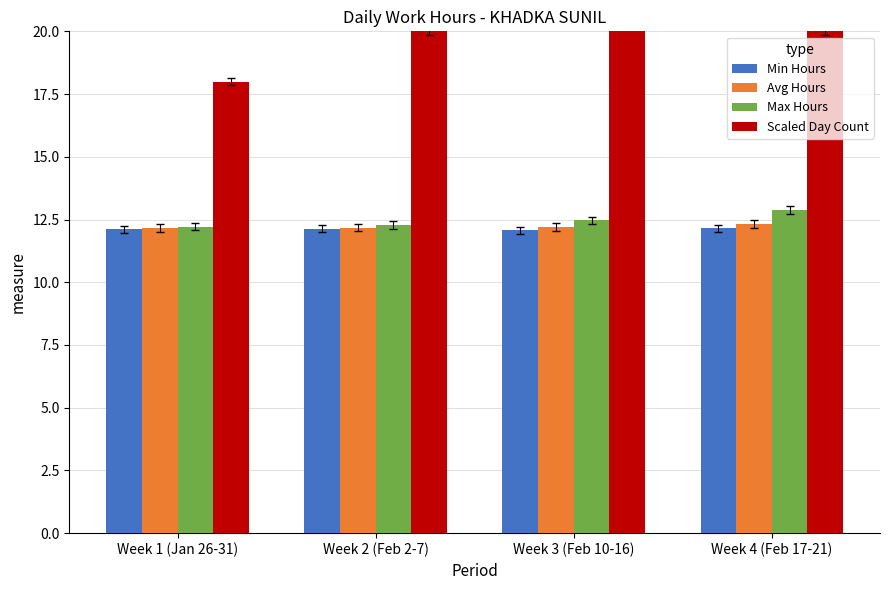

How many data points in Scaled Day Count are less than 20?

1